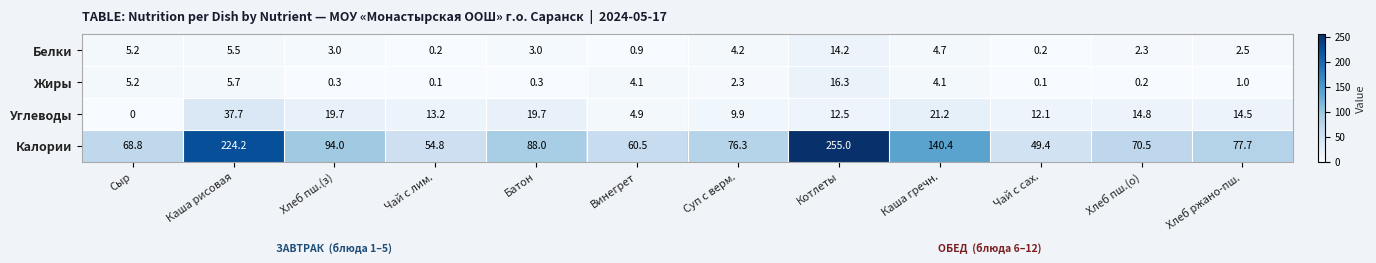

The value of Жиры at Хлеб ржано-пш. is 1.0. True or false?

True